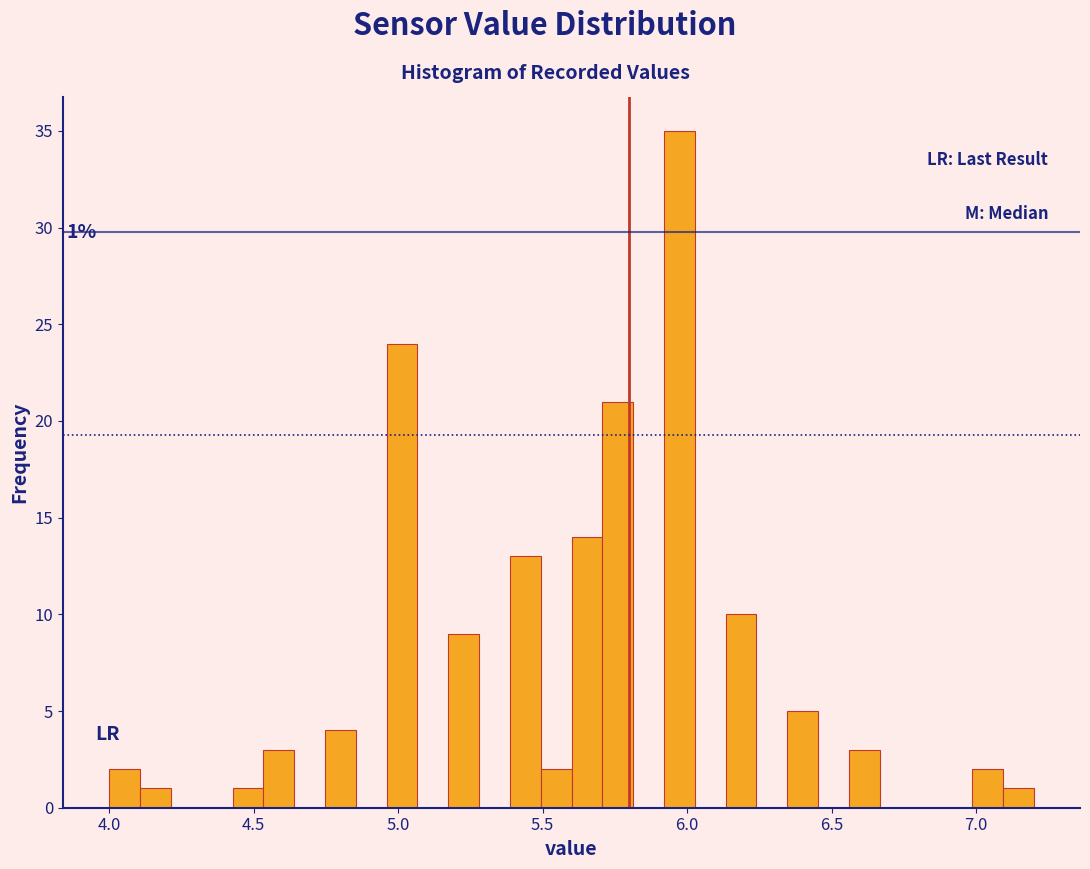

Around what value on the x-axis is the tallest bar? Give the approximate position of its centre, as read against the axis.

5.95